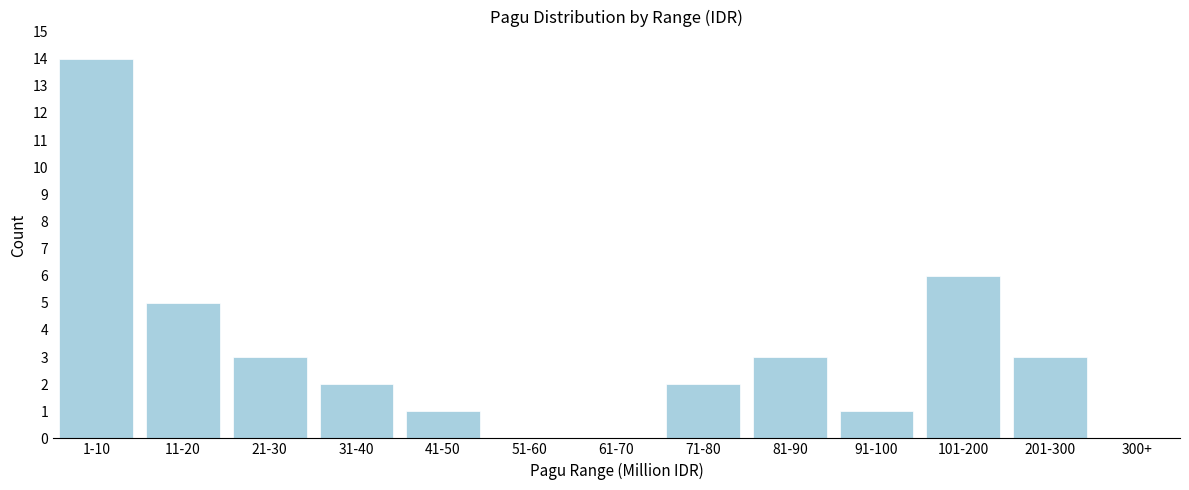

Reading left to right, list all the values displayed in this chart.

1-10=14	11-20=5	21-30=3	31-40=2	41-50=1	51-60=0	61-70=0	71-80=2	81-90=3	91-100=1	101-200=6	201-300=3	300+=0